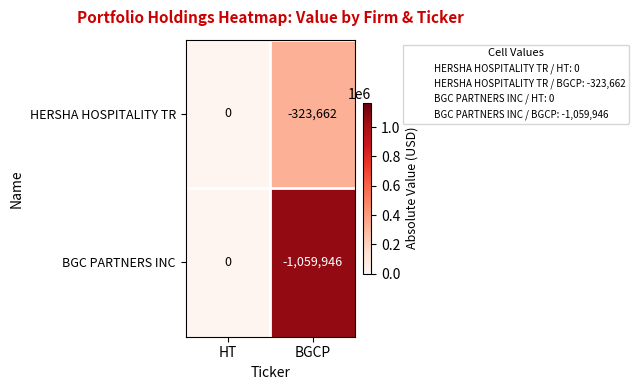

At which label is BGC PARTNERS INC closest to -529973?

HT